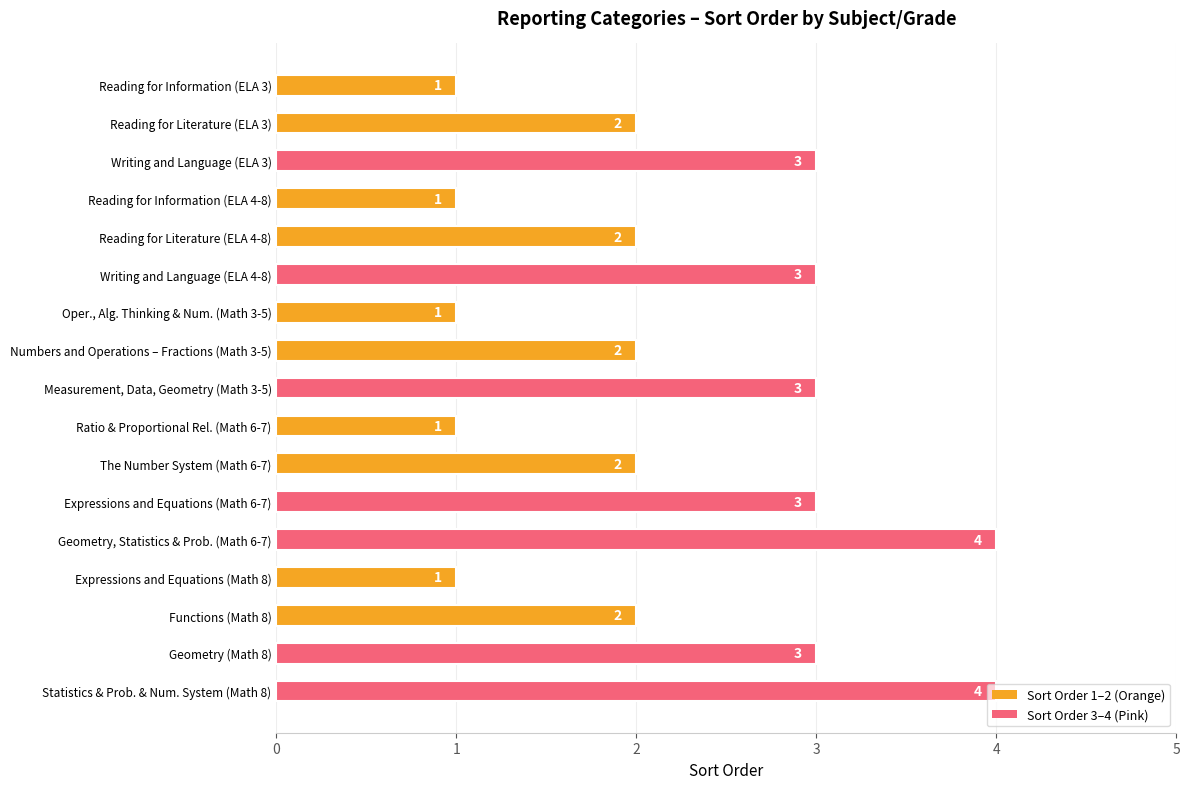

What is the minimum value shown in the chart?

1